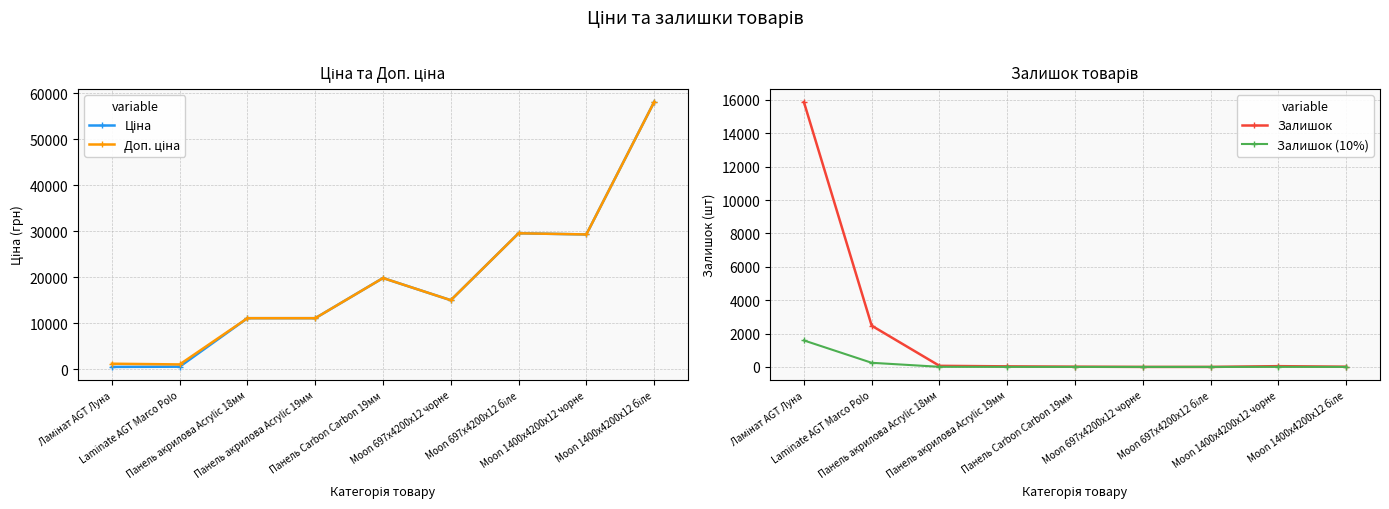

What position from the right is Laminate AGT Marco Polo?

8